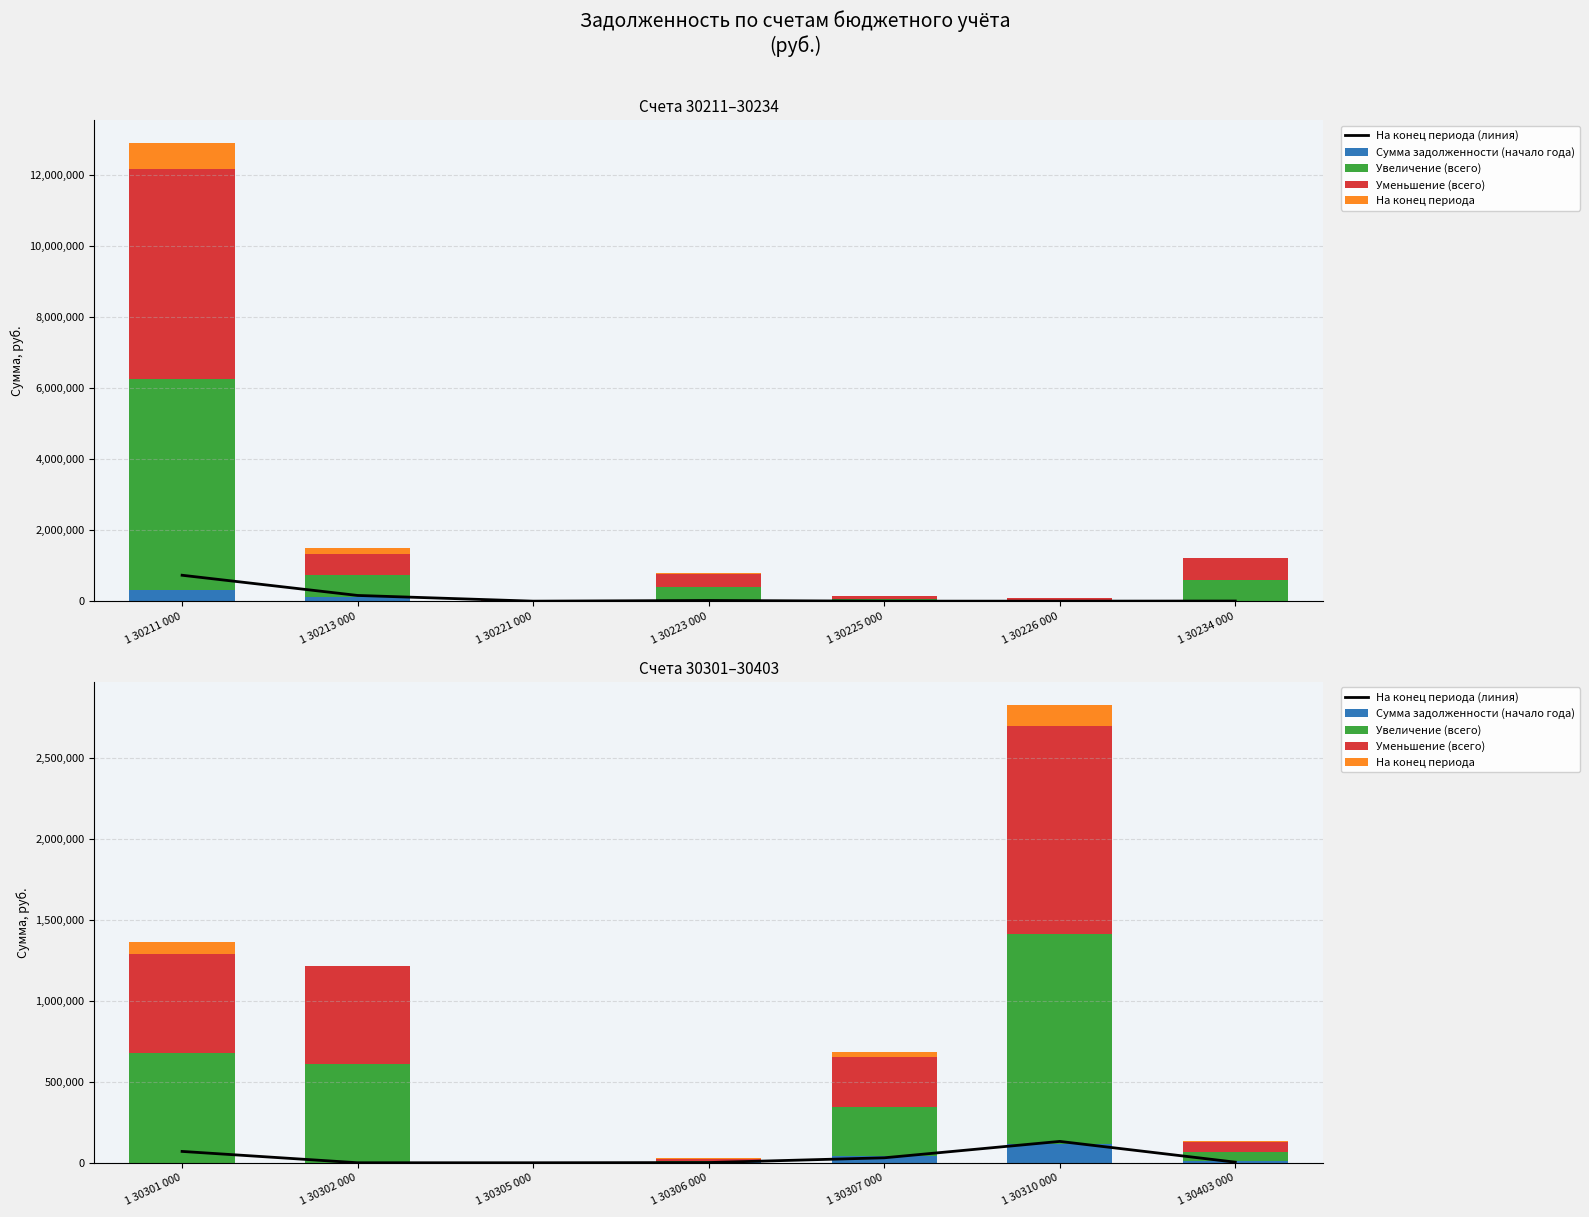

Rank the series at 1 30307 000 from highest to lowest value.

Уменьшение (всего), Увеличение (всего), Сумма задолженности (начало года), На конец периода (линия), На конец периода